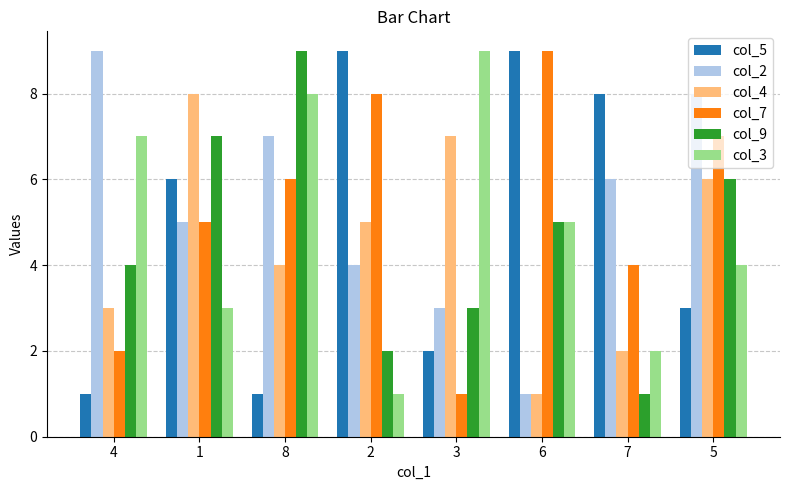

What is the difference between the maximum and minimum values in the col_3 series?

8